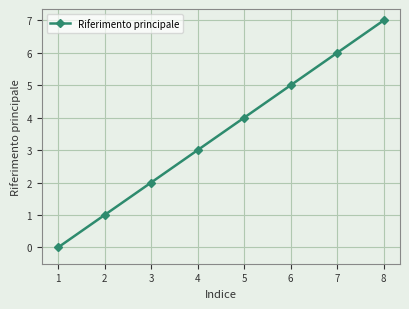

How many values are below 4?

4